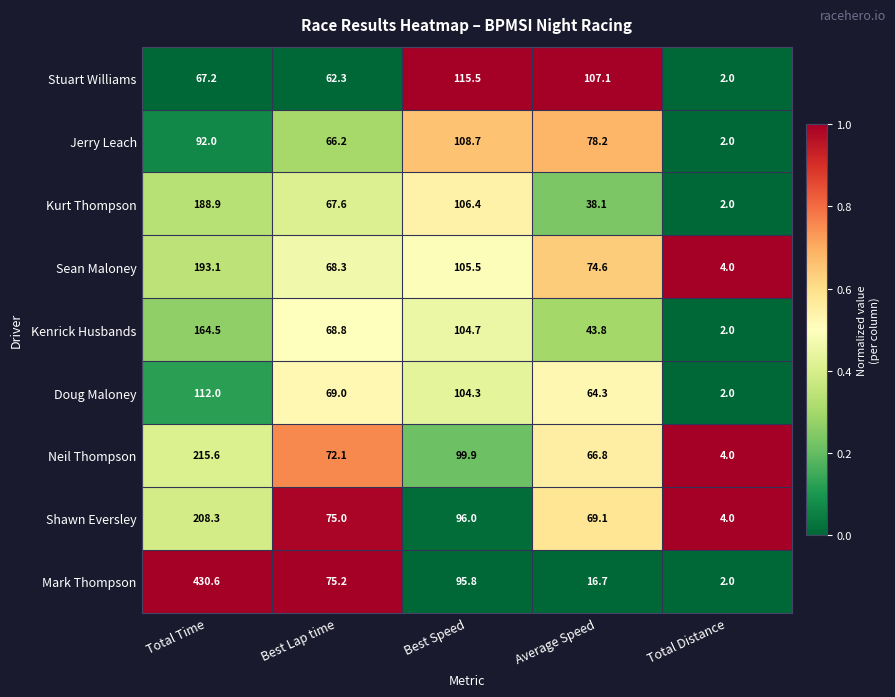

What is the difference between the maximum and second lowest values in the Neil Thompson series?

148.8